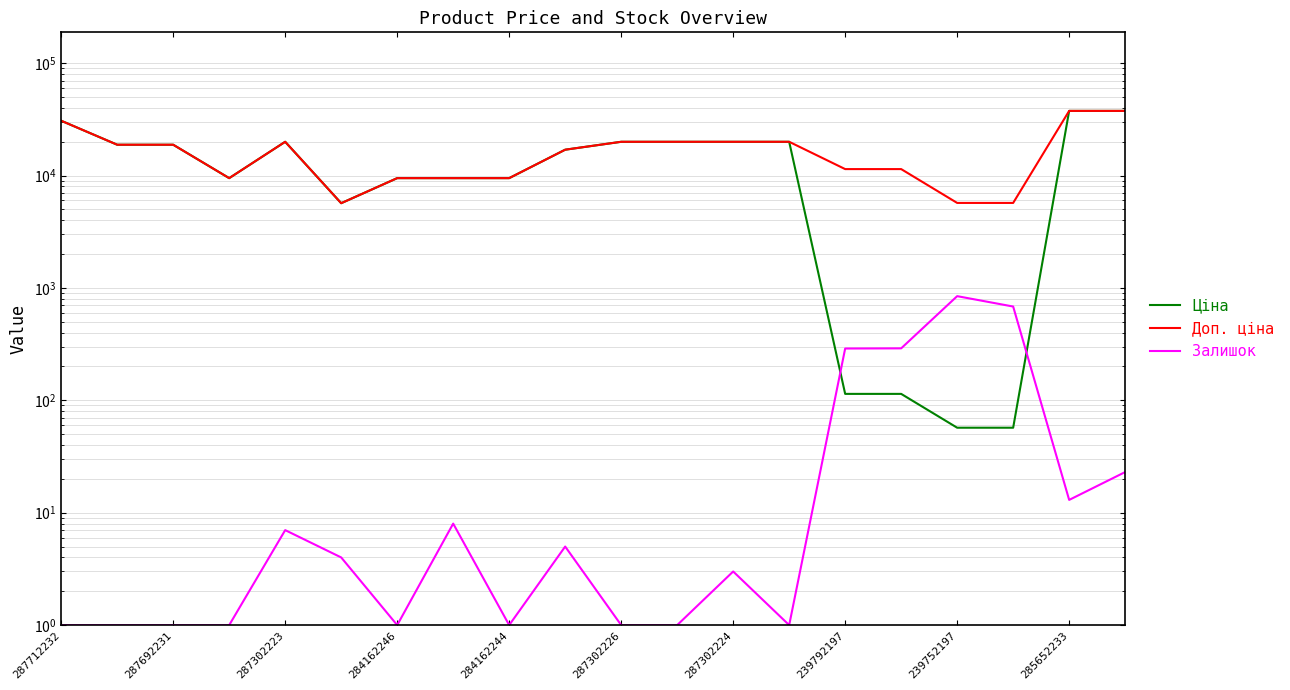

What is the difference between the Доп. ціна values at 287712232 and 284162246?

21237.1